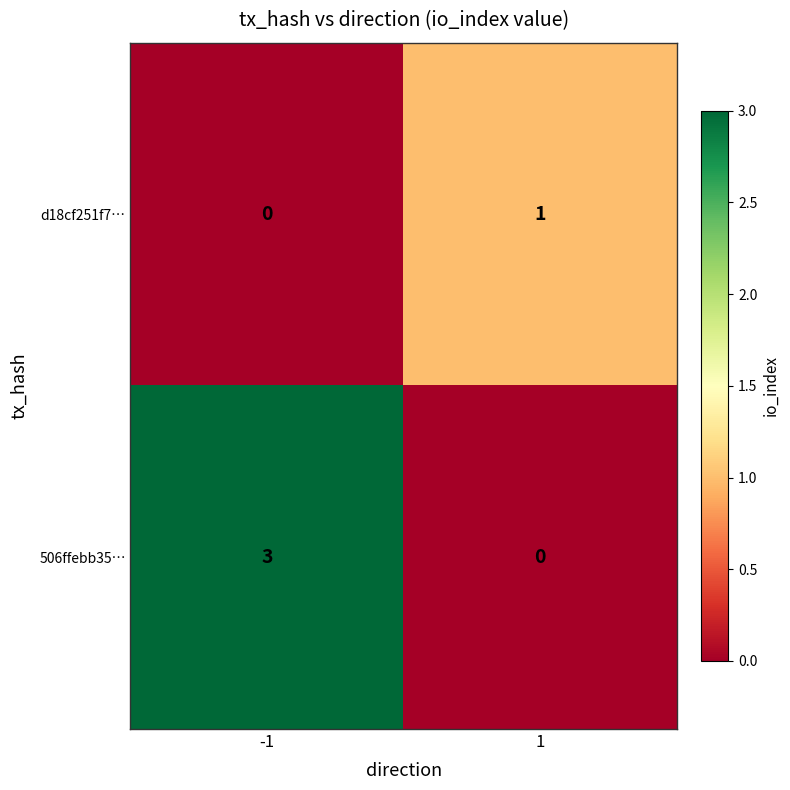

How many series are shown in this chart?

2